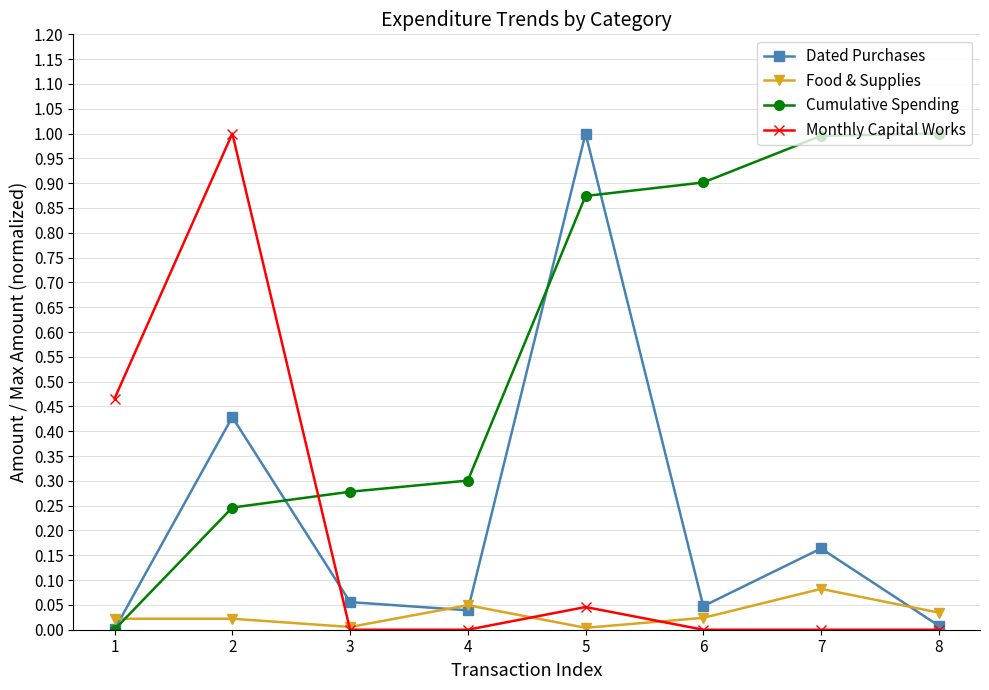

At how many categories does at least one series exceed 0?

8